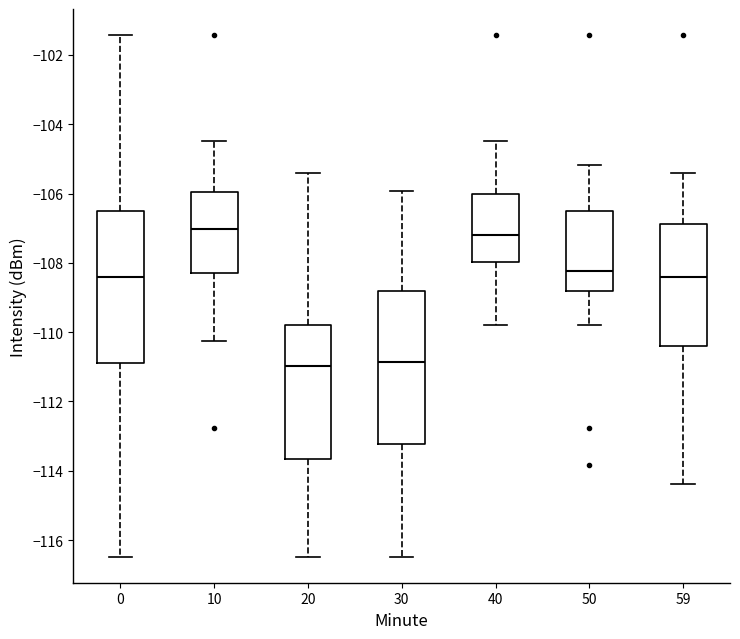

Reading left to right, transcribe this box plot: for each box, give where its median line is, the range the box spans, and where its two whiskers end, as read against the y-axis. The values are not printed on the chart, so give them approximately, as read against the axis.

0: median -108.4, box -110.8 to -106.6, whiskers -116.4 to -101.4
10: median -107.0, box -108.4 to -106.0, whiskers -110.2 to -104.4
20: median -111.0, box -113.6 to -109.8, whiskers -116.4 to -105.4
30: median -110.8, box -113.2 to -108.8, whiskers -116.4 to -106.0
40: median -107.2, box -108.0 to -106.0, whiskers -109.8 to -104.4
50: median -108.2, box -108.8 to -106.6, whiskers -109.8 to -105.2
59: median -108.4, box -110.4 to -106.8, whiskers -114.4 to -105.4